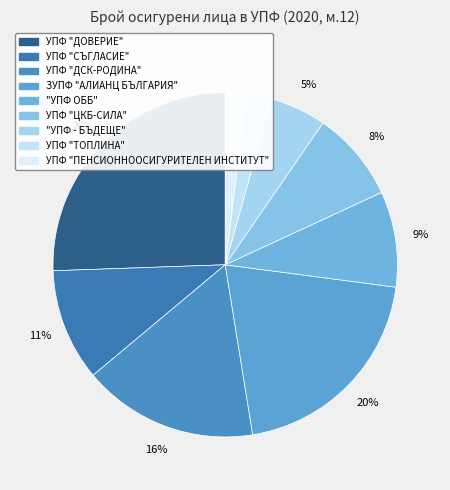

How many slices are in this pie chart?

9